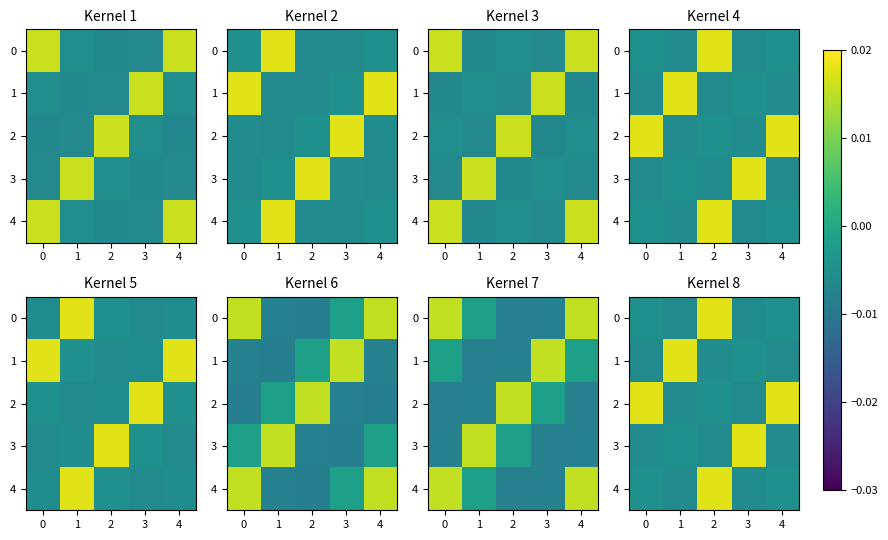

Count the row_1 values in the range 0 to 1.

1